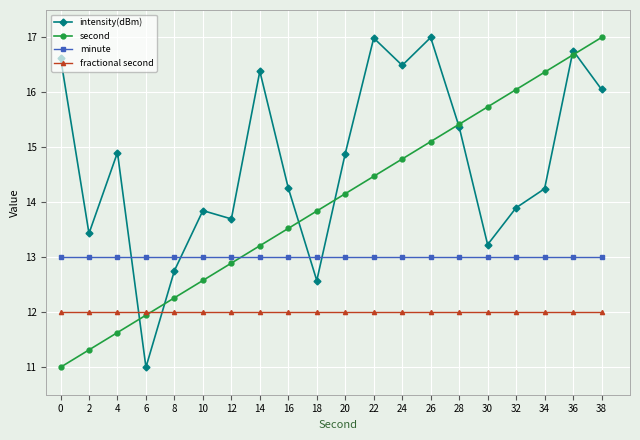

Which series changed the most between 8 and 32?

second